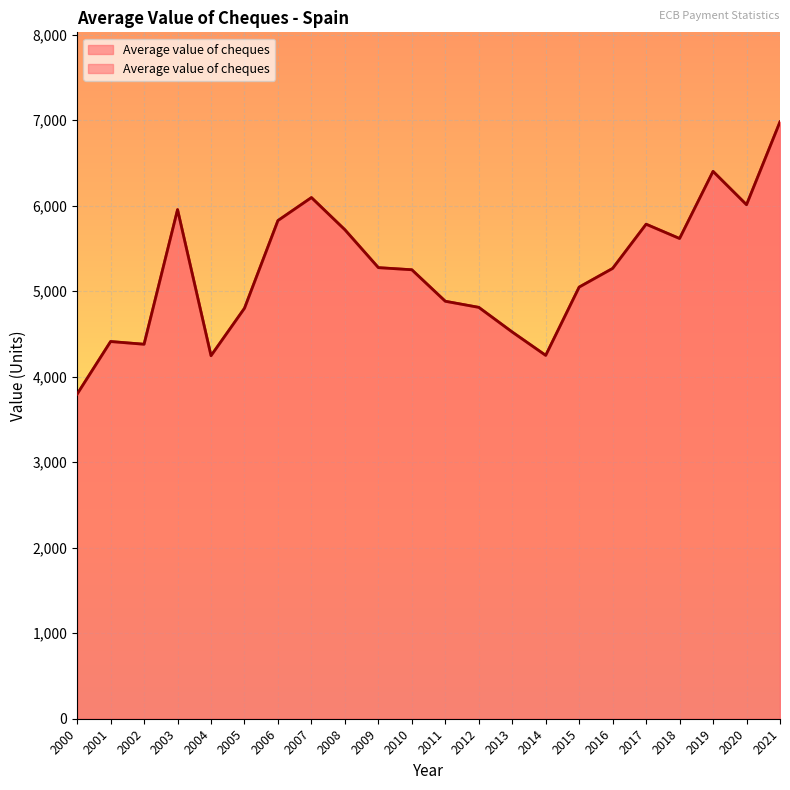

Where does the data first go above 5266?

2003